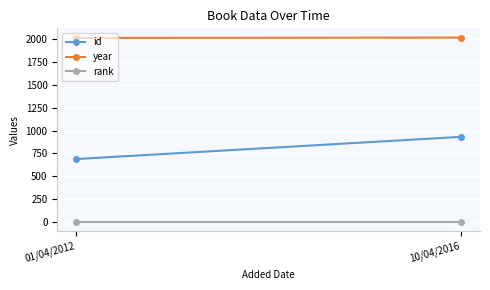

List the labels in order of id value, largest first.

10/04/2016, 01/04/2012